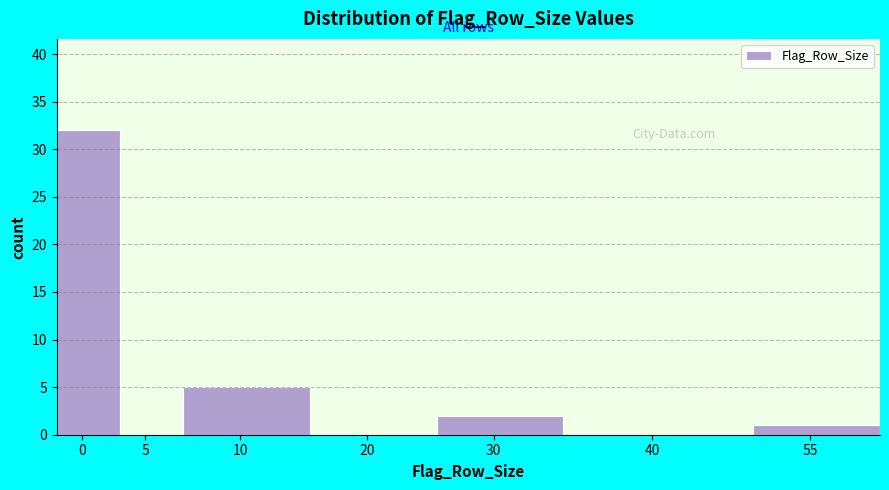

Reading left to right, list all the values displayed in this chart.

0=32	5=0	10=5	20=0	30=2	40=0	55=1